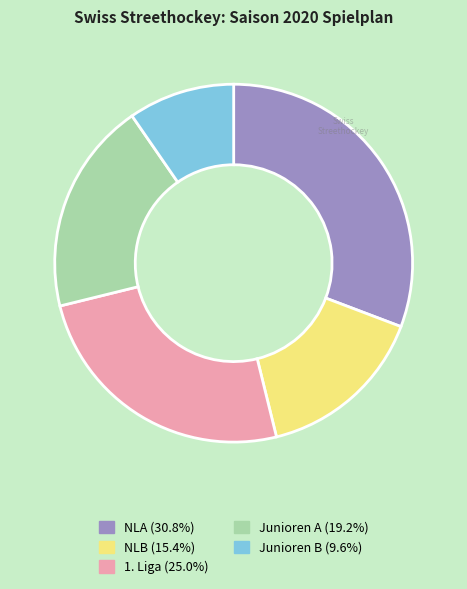

Does any single category account for the majority?

No